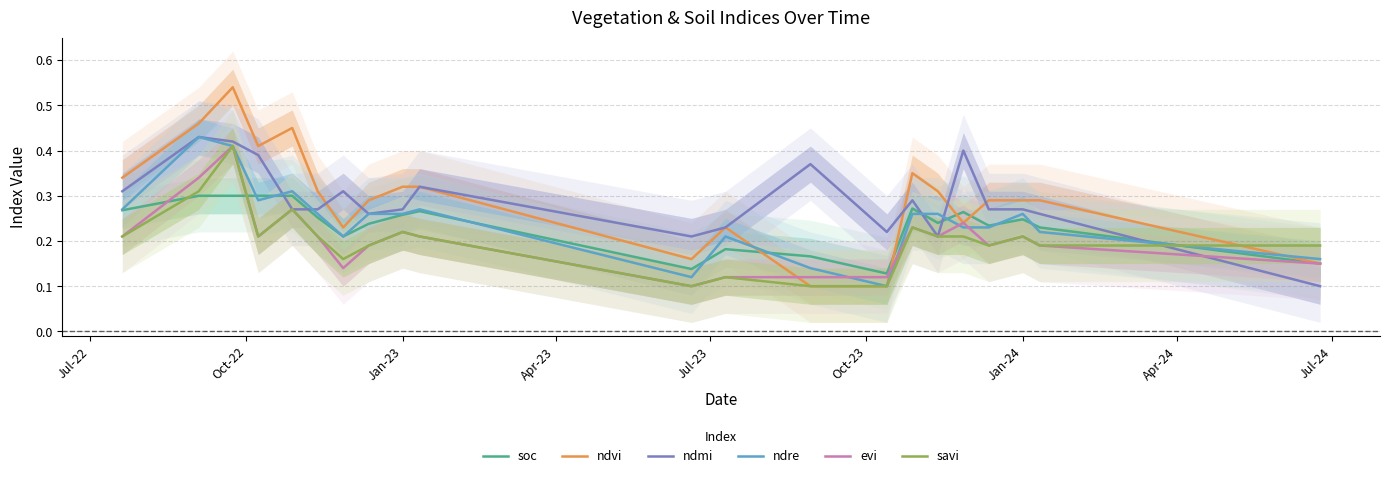

What is the difference between the maximum and minimum values in the soc series?

0.2